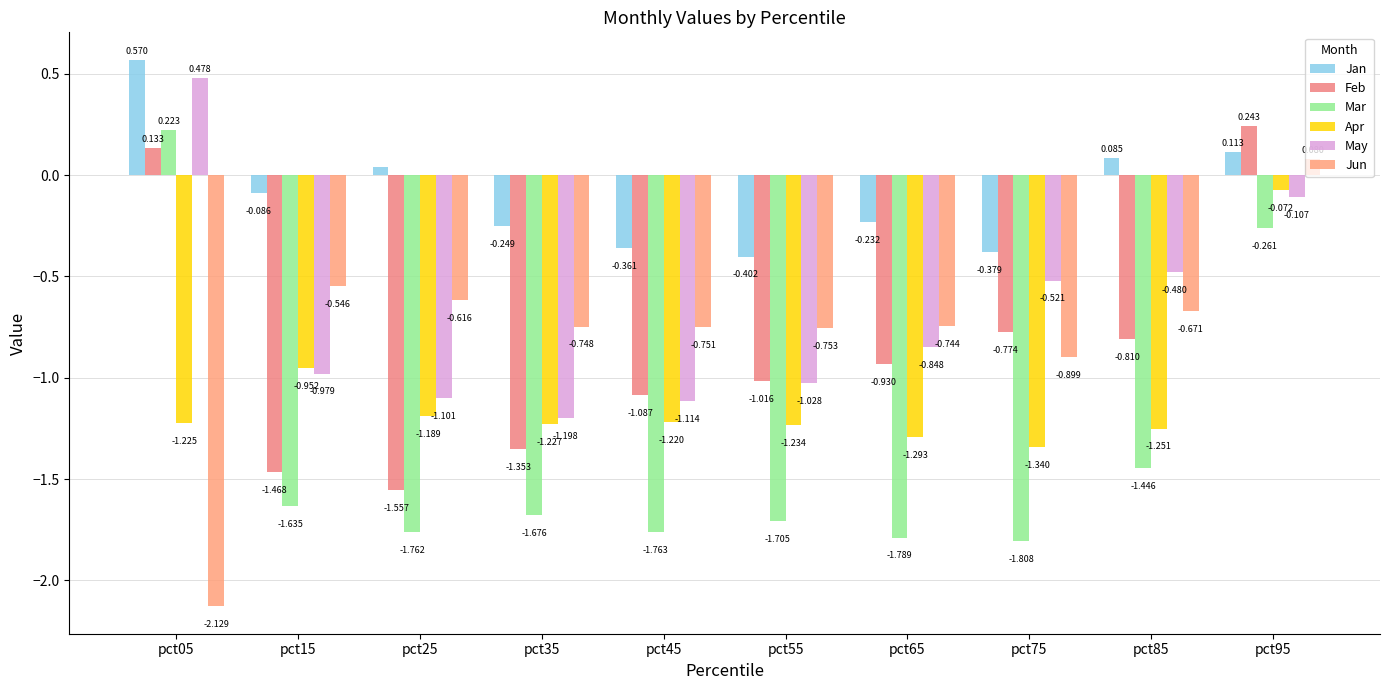

Is it true that Jan equals -0.5 at pct75?

False